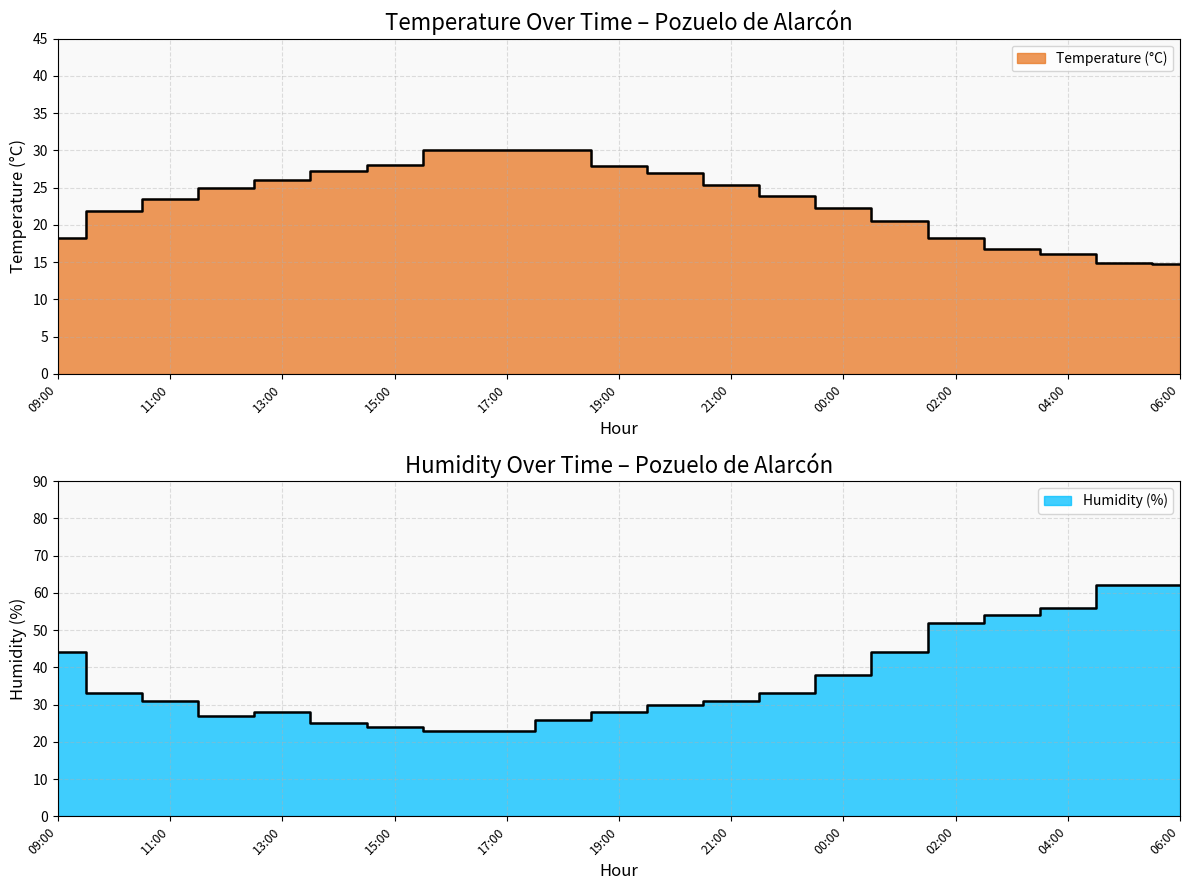

What position from the left is 09:00?

1